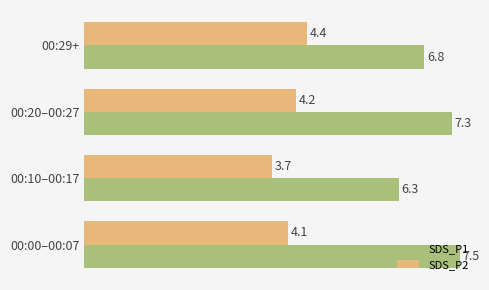

At how many categories does at least one series exceed 6?

4